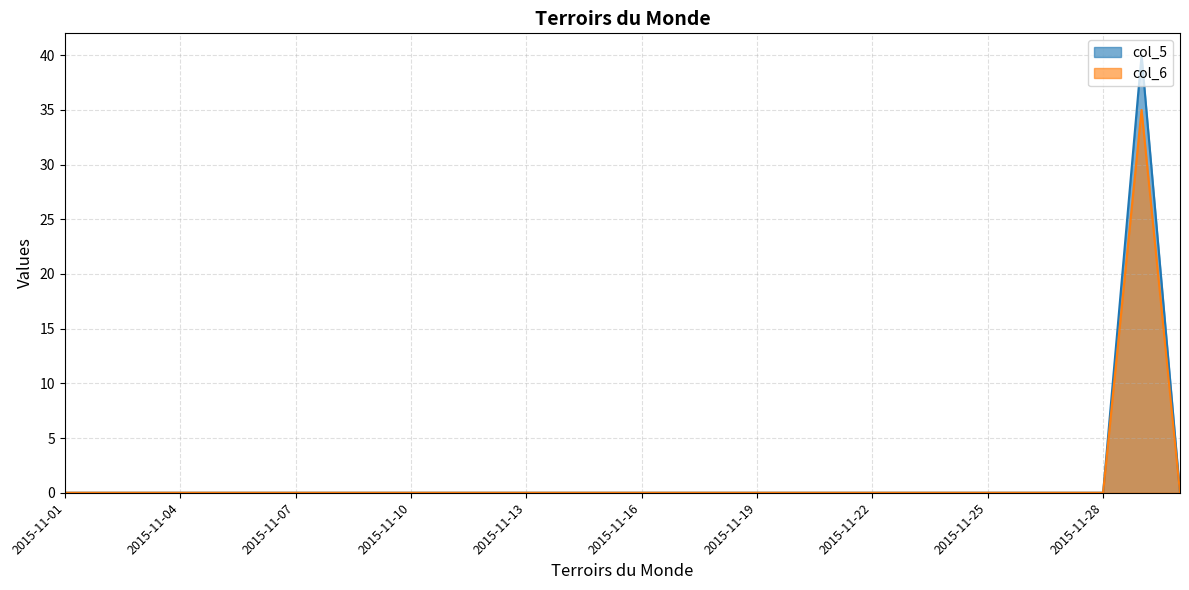

How many interior local peaks does the col_6 series have?

1